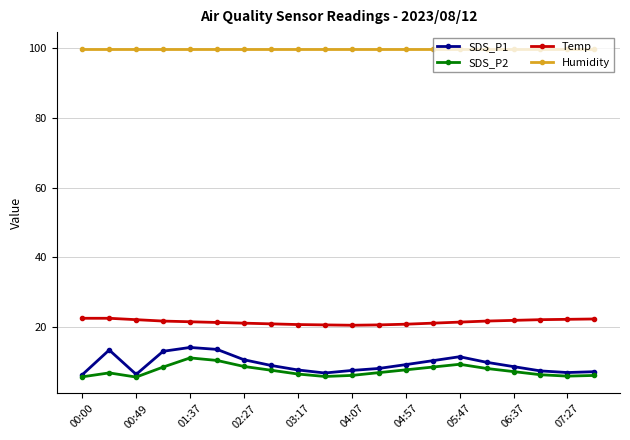

True or false: SDS_P1 has more than 0 interior local peaks.

True